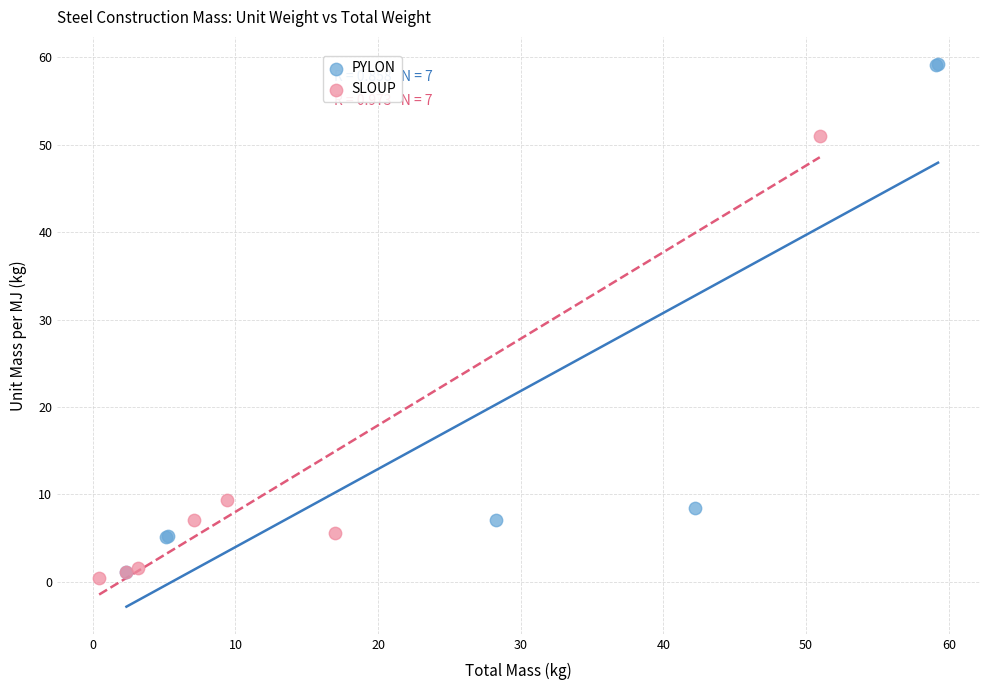

Which series reaches the maximum Y coordinate?

PYLON